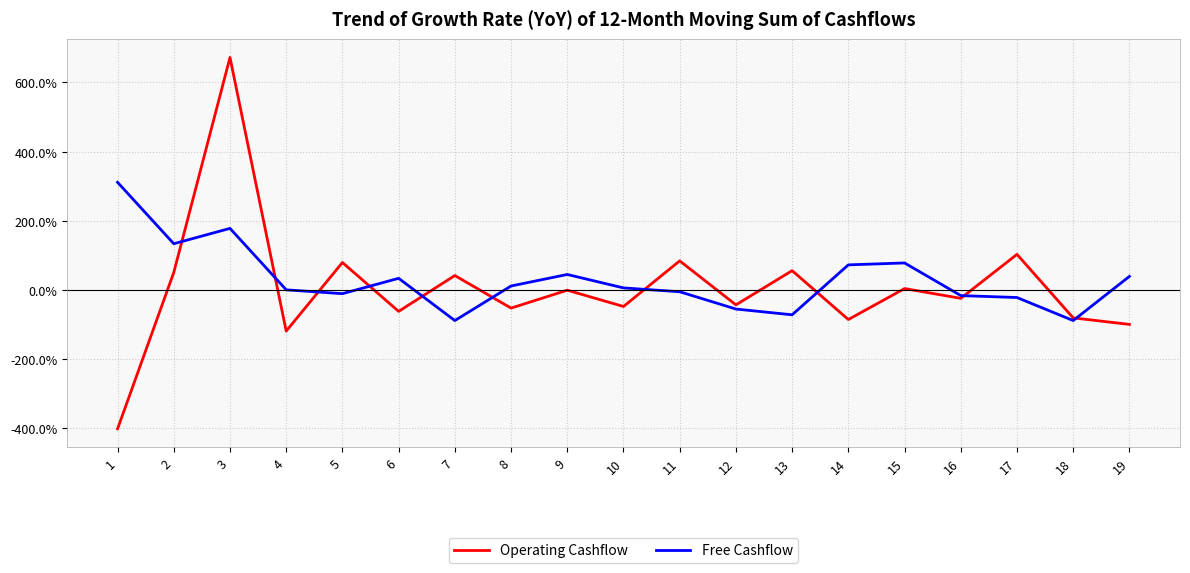

Which category has the highest value in the Operating Cashflow series?

3